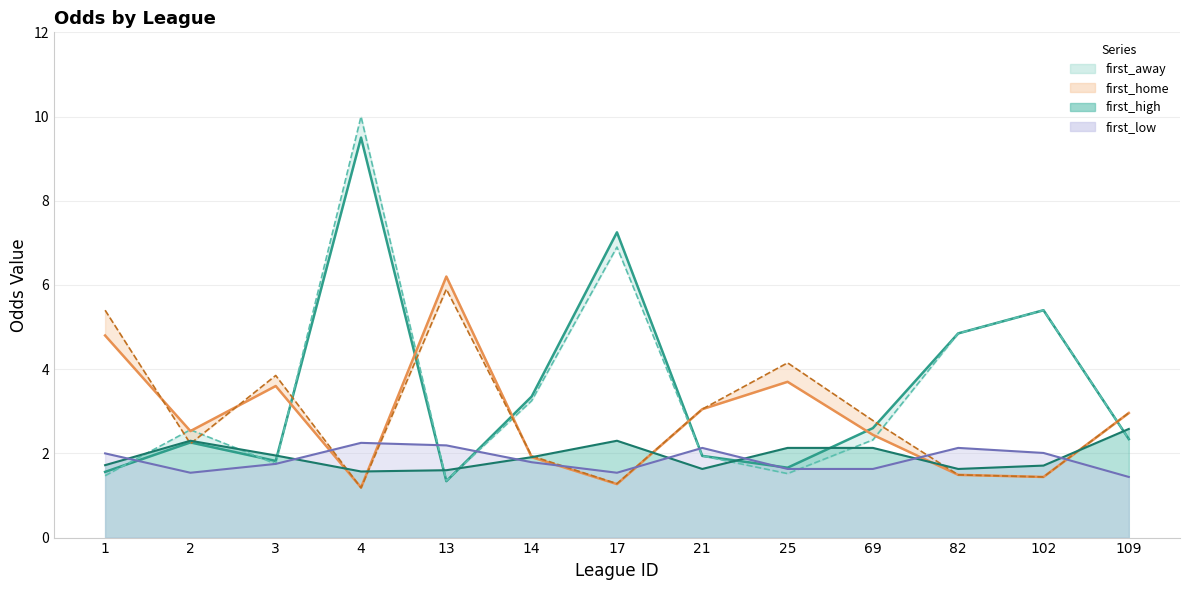

How many values in the last_away line series are below 2?

5